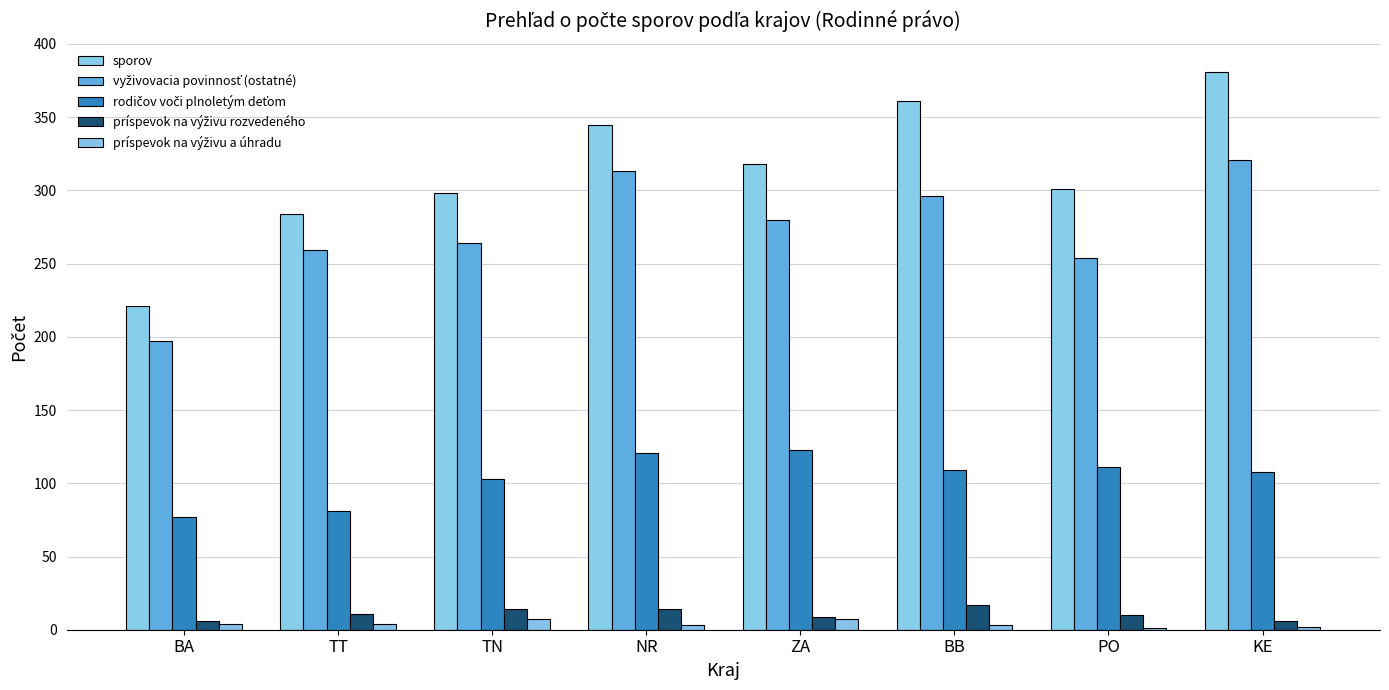

How many groups of bars are there?

8